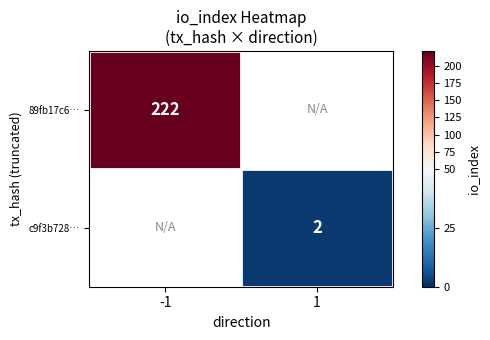

Between 1 and -1, which is larger?

-1